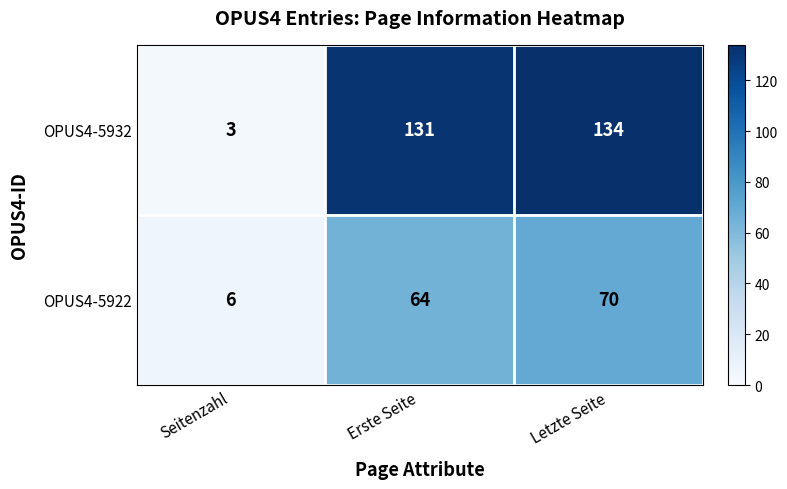

At which category is the sum across all series the highest?

Letzte Seite